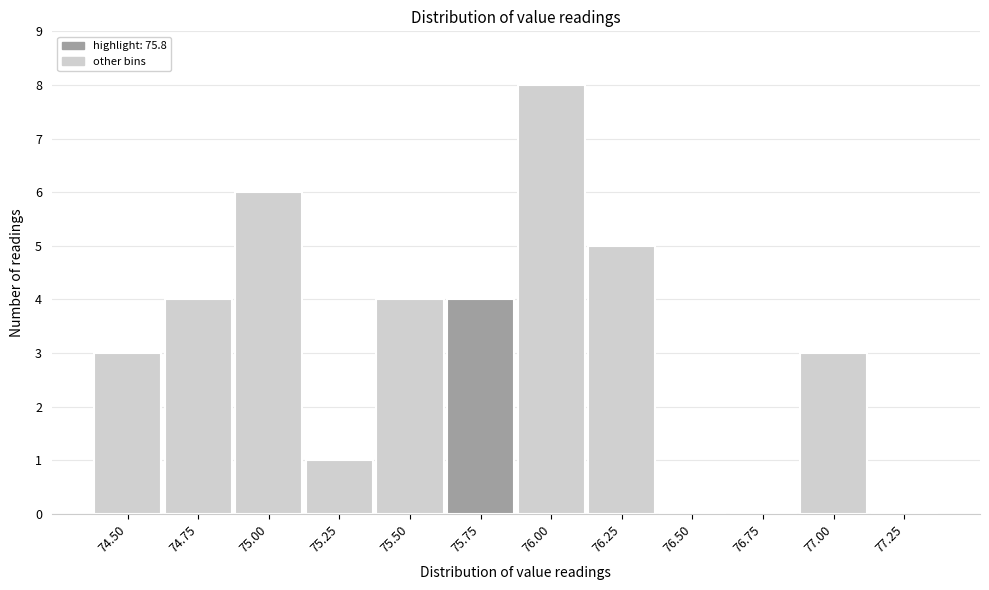

Reading right to left, what are all the values shown in this chart?

77.25=0	77.00=3	76.75=0	76.50=0	76.25=5	76.00=8	75.75=4	75.50=4	75.25=1	75.00=6	74.75=4	74.50=3